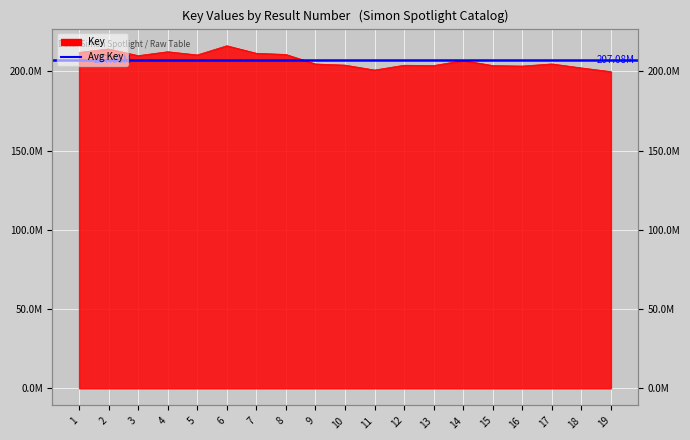

Where is the first local minimum?

3